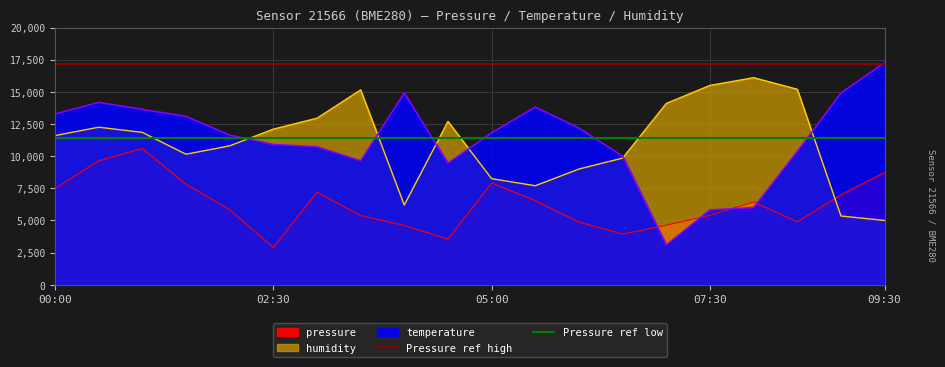

Which series has the largest total across all categories?

Pressure ref high